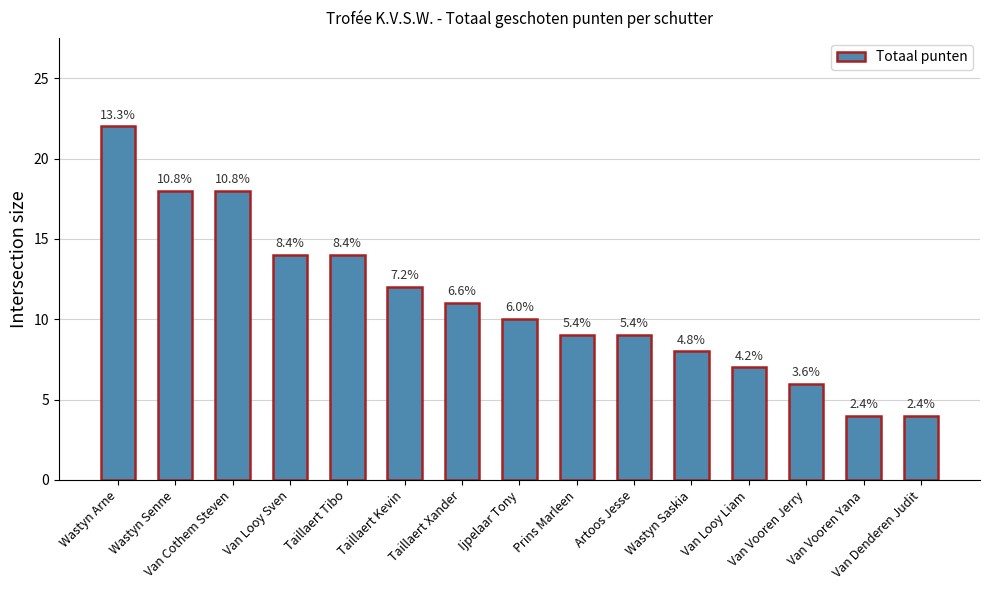

Which has a higher value, Artoos Jesse or Taillaert Tibo?

Taillaert Tibo